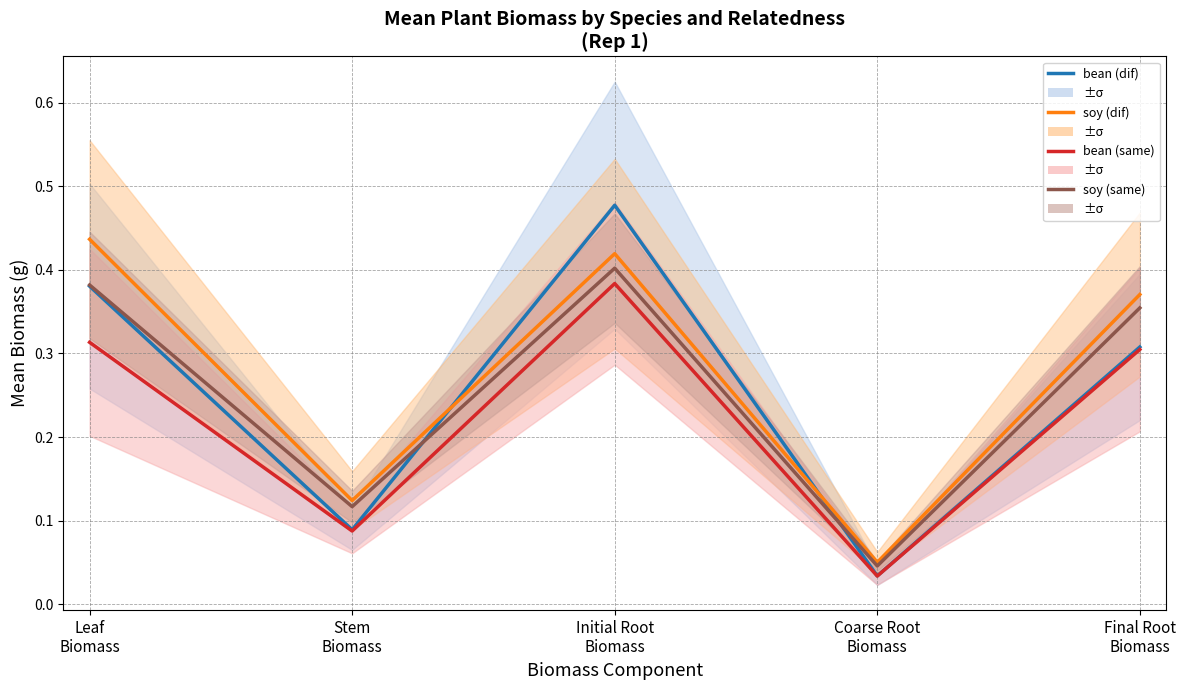

Which series changed the most between Leaf
Biomass and Final Root
Biomass?

bean (dif)